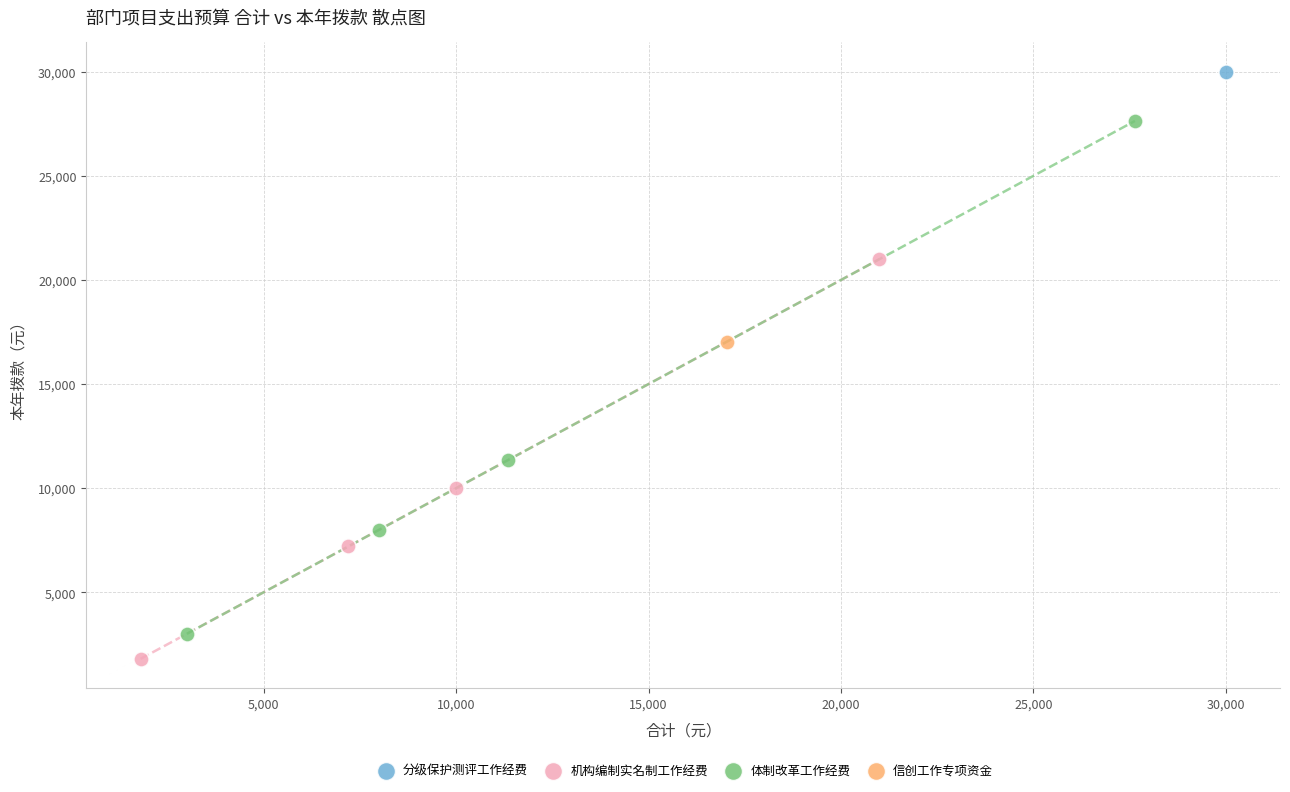

Which series reaches the minimum Y coordinate?

机构编制实名制工作经费